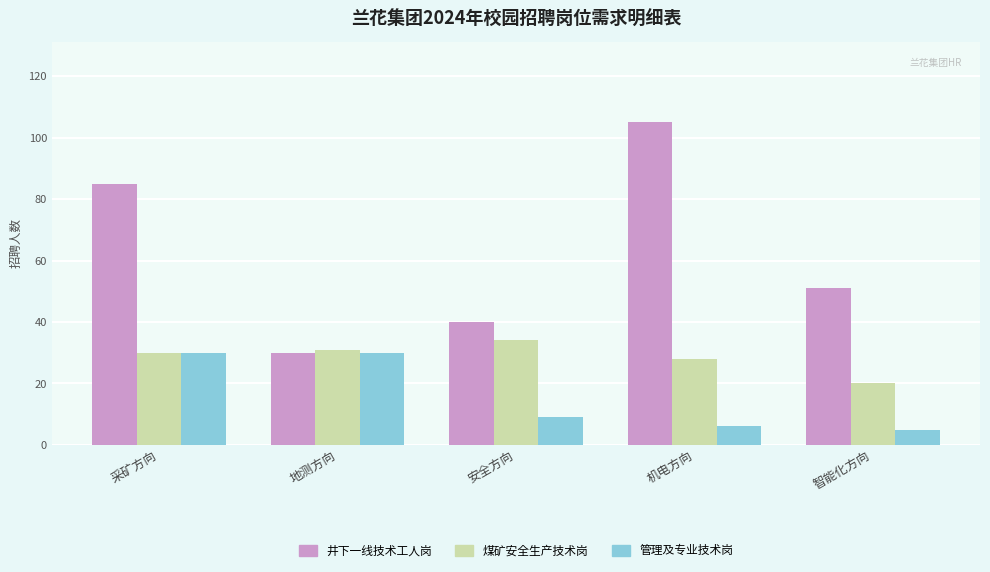

What is the sum of the 管理及专业技术岗 values at 机电方向 and 地测方向?

36